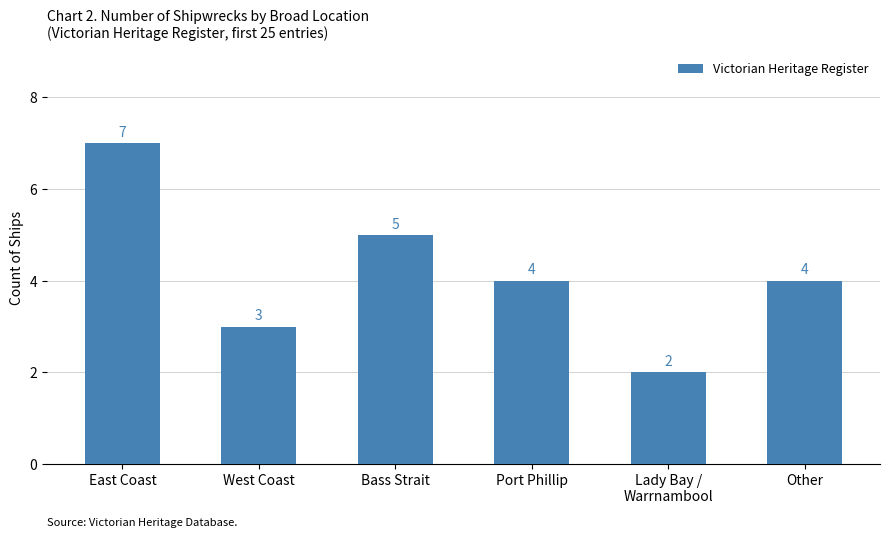

What is the sum of the values at Other and West Coast?

7